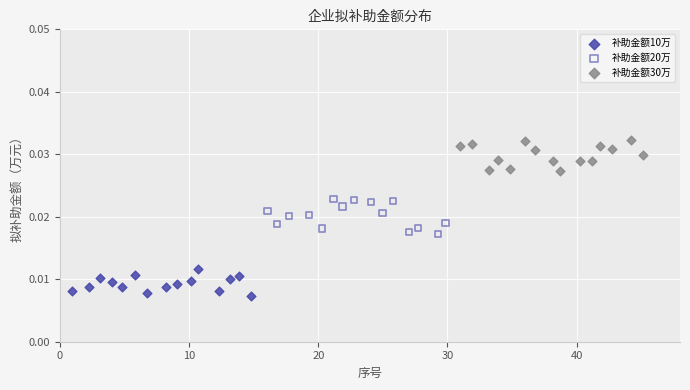

Which series contains the lowest Y value?

补助金额10万